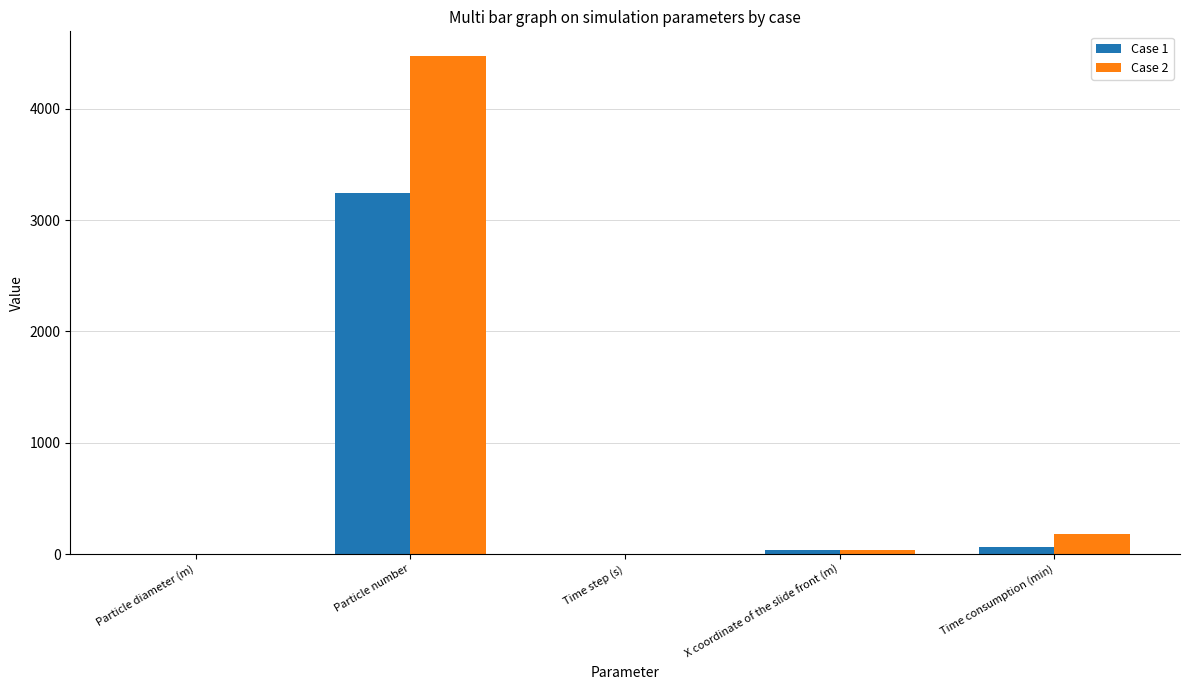

How many series are shown in this chart?

2